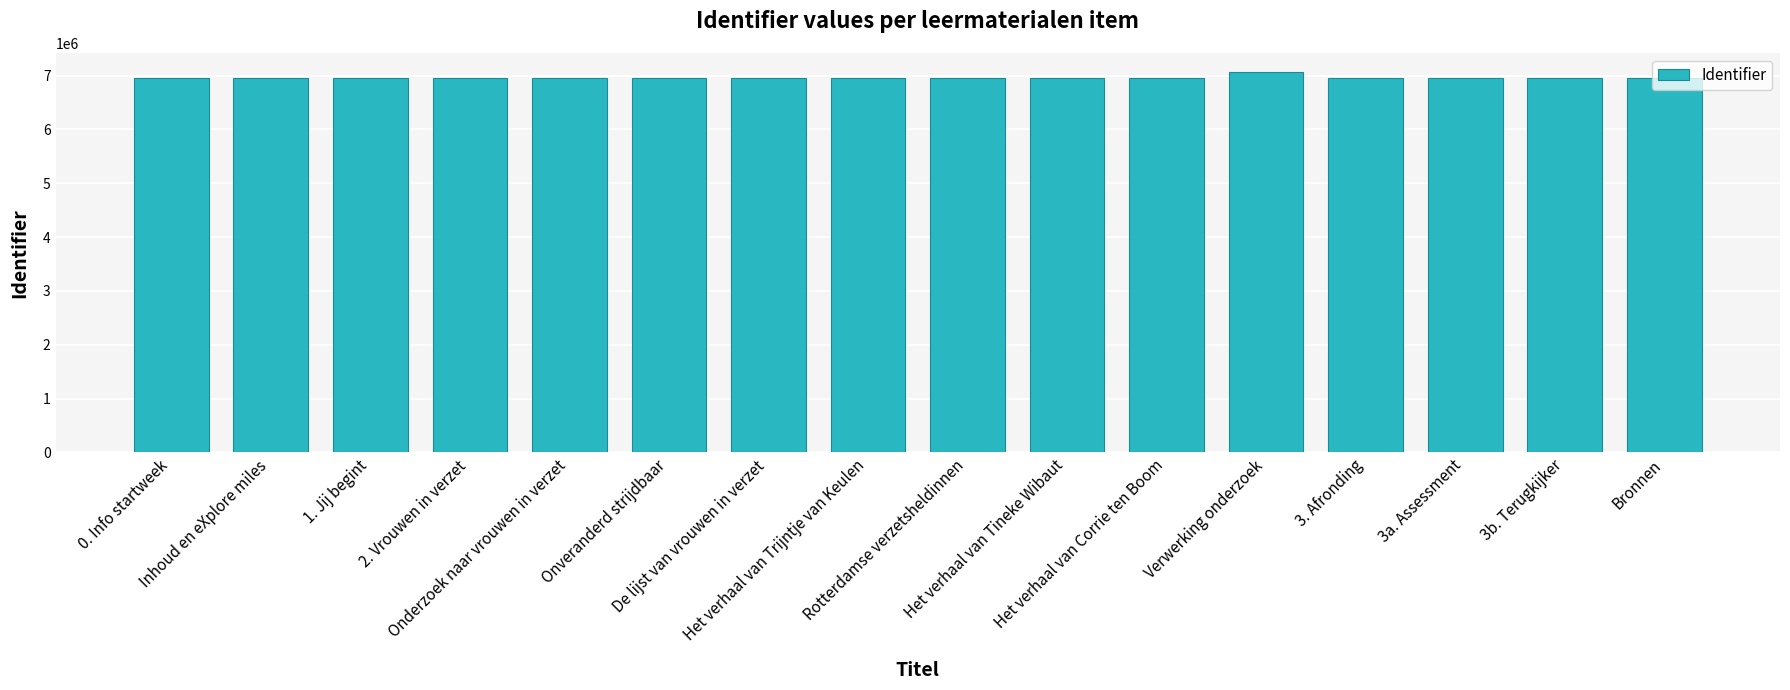

At which category does the chart reach its peak across all series?

Verwerking onderzoek